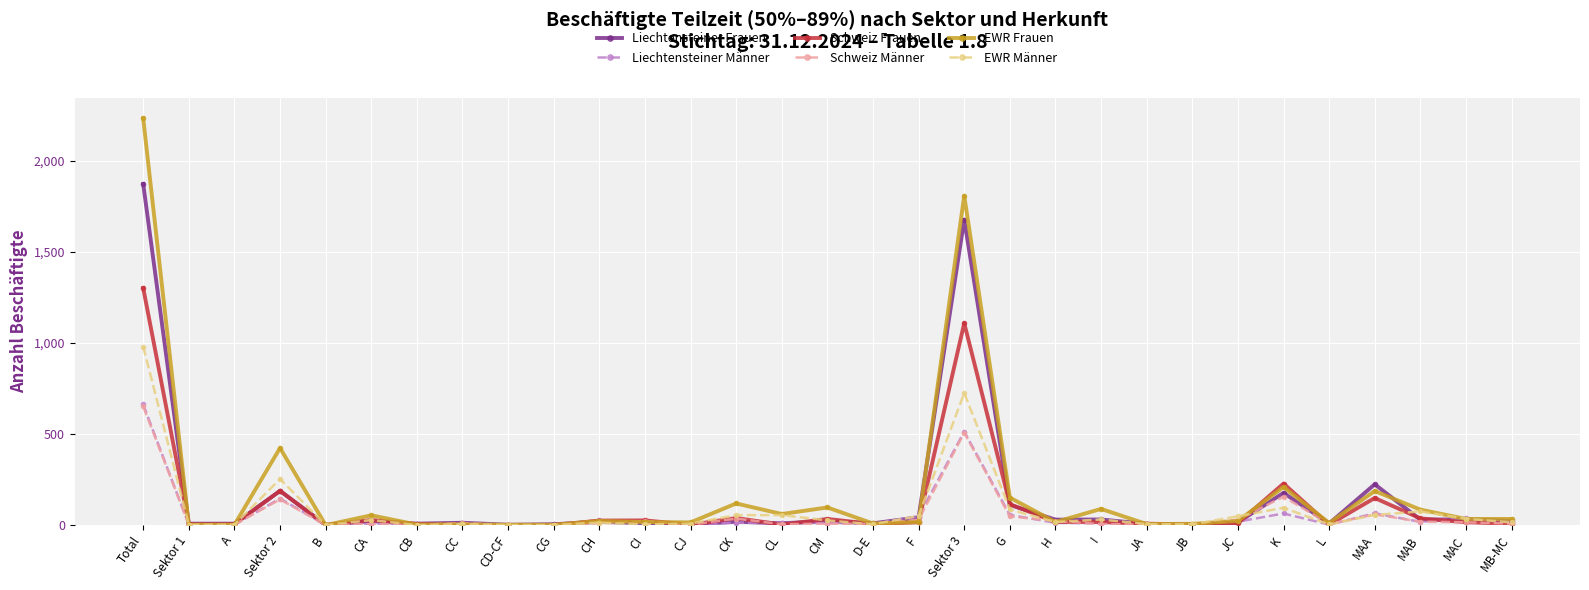

At which category is the sum across all series the highest?

Total